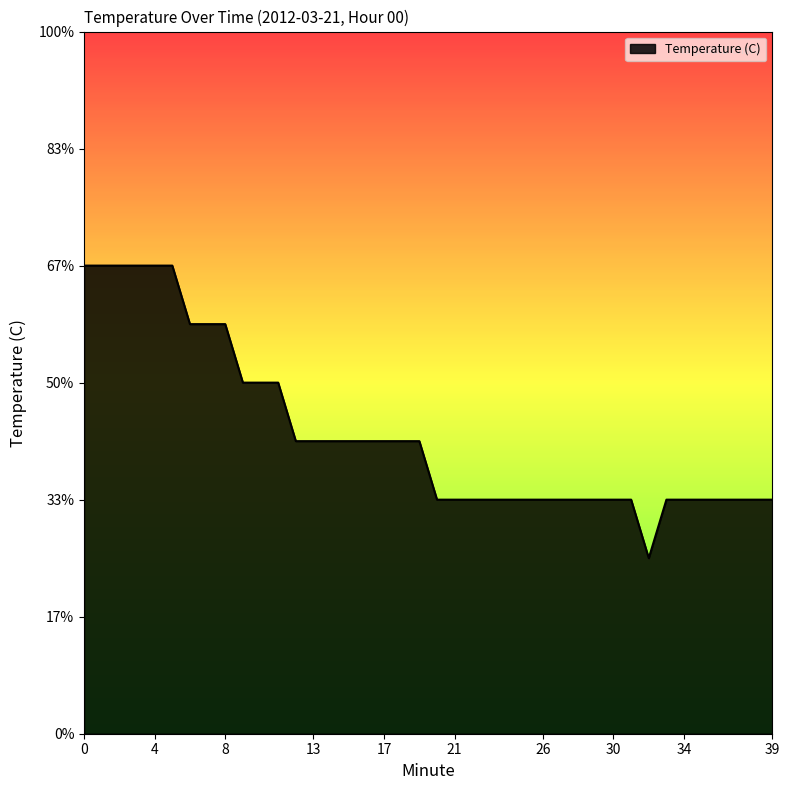

Reading left to right, what are all the values shown in this chart?

0=2.6	1=2.6	2=2.6	3=2.6	4=2.6	5=2.6	6=2.5	7=2.5	8=2.5	9=2.4	10=2.4	11=2.4	12=2.3	13=2.3	14=2.3	15=2.3	16=2.3	17=2.3	18=2.3	19=2.3	20=2.2	21=2.2	22=2.2	23=2.2	24=2.2	25=2.2	26=2.2	27=2.2	28=2.2	29=2.2	30=2.2	31=2.2	32=2.1	33=2.2	34=2.2	35=2.2	36=2.2	37=2.2	38=2.2	39=2.2